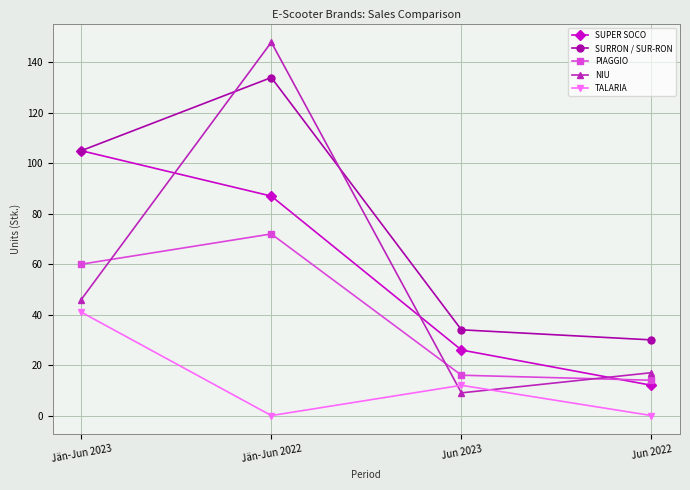

What is the maximum value for NIU?

148